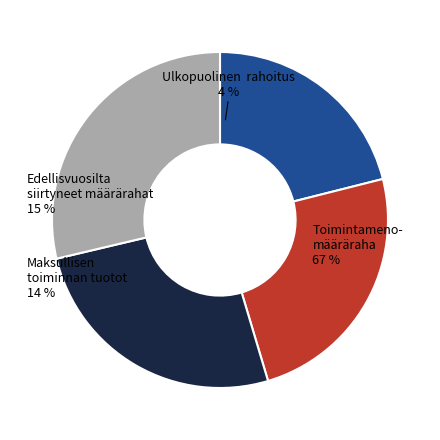

Does CFM 1970Q4 represent more than half of the total?

No